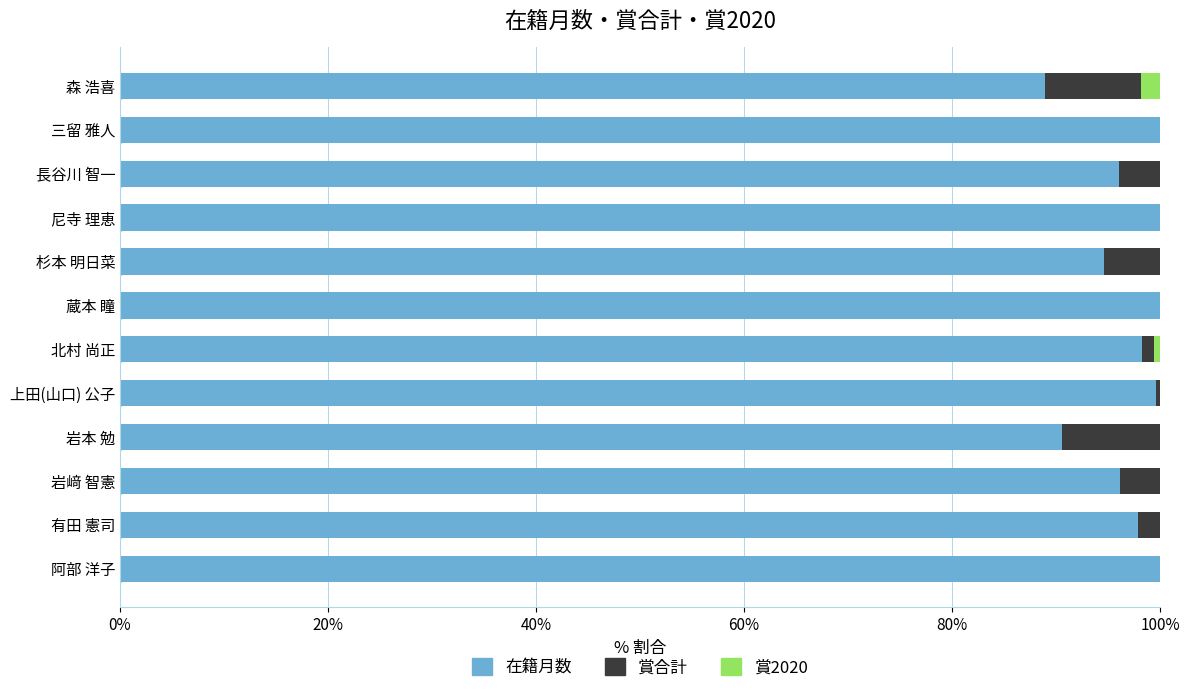

True or false: 在籍月数 has a value of 159.7 at 上田(山口) 公子.

False